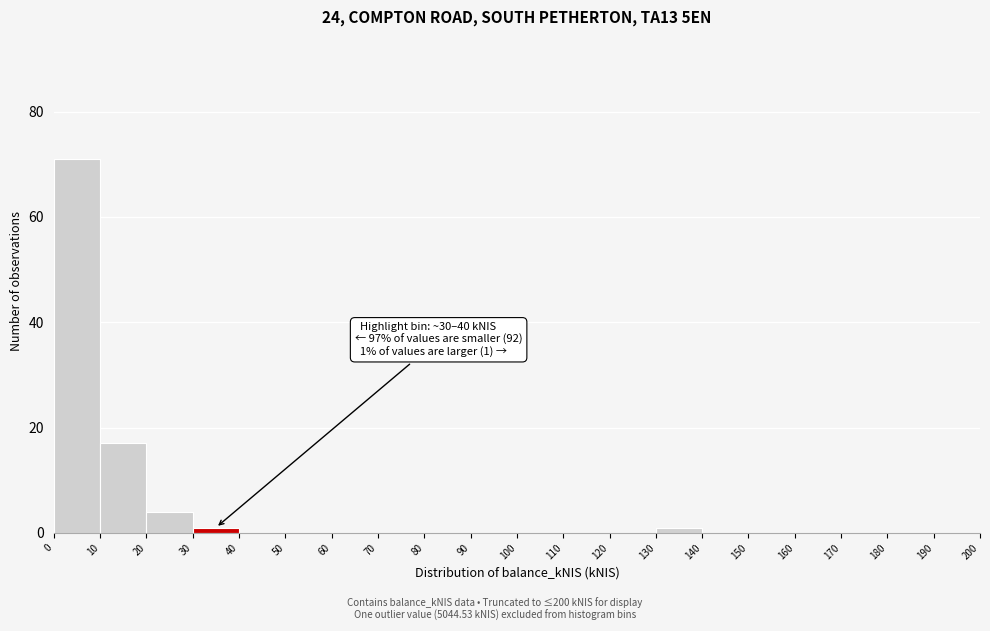

Which range on the x-axis has the tallest bar?

0 to 10